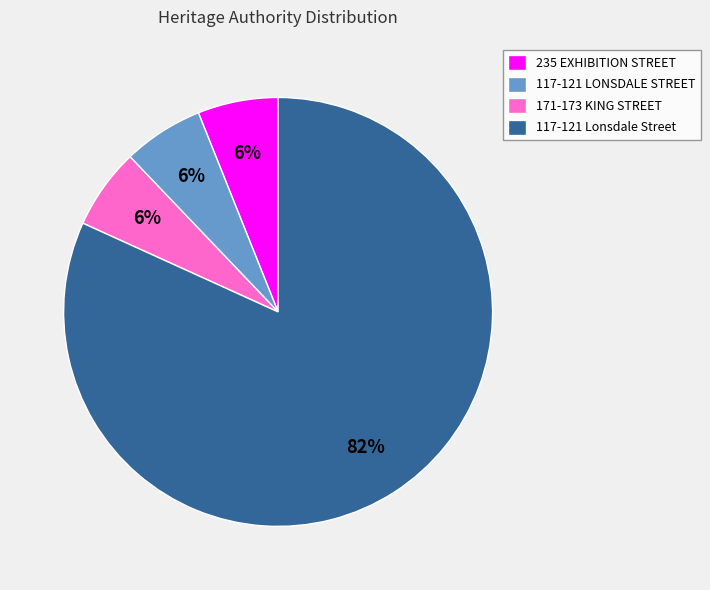

The 171-173 KING STREET slice represents 1% of the pie. True or false?

False